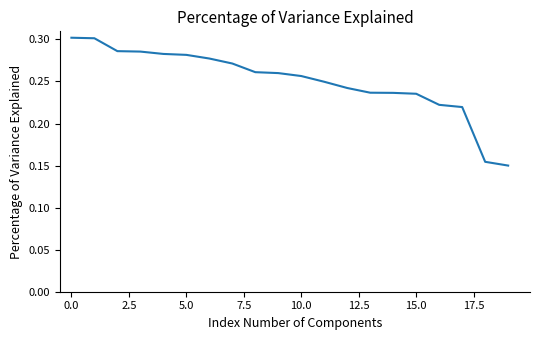

Where is the data nearest to the value 0?

19